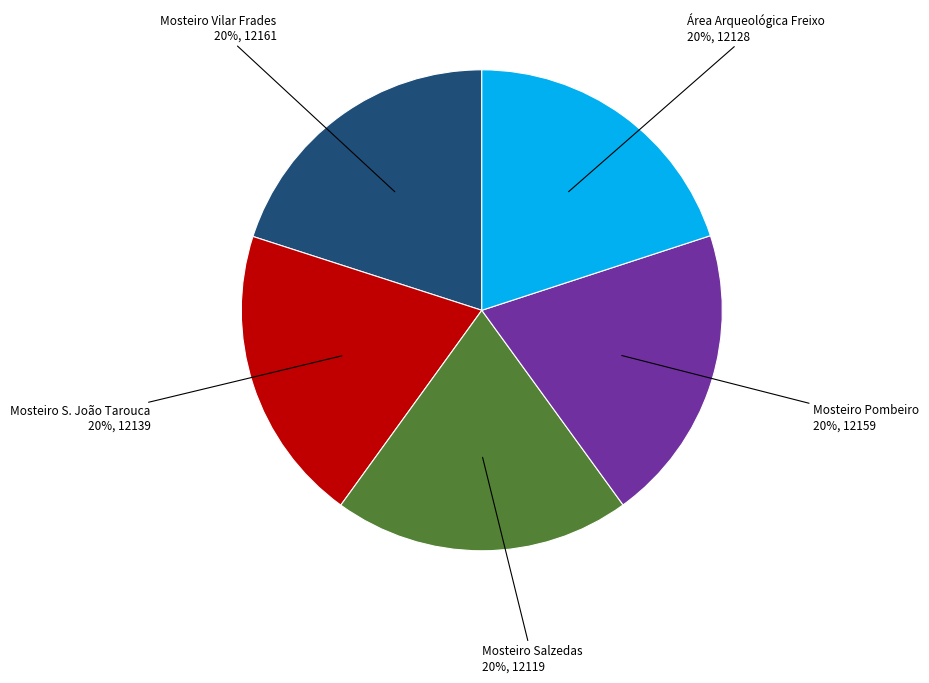

True or false: Mosteiro Vilar Frades accounts for 30% of the total.

False